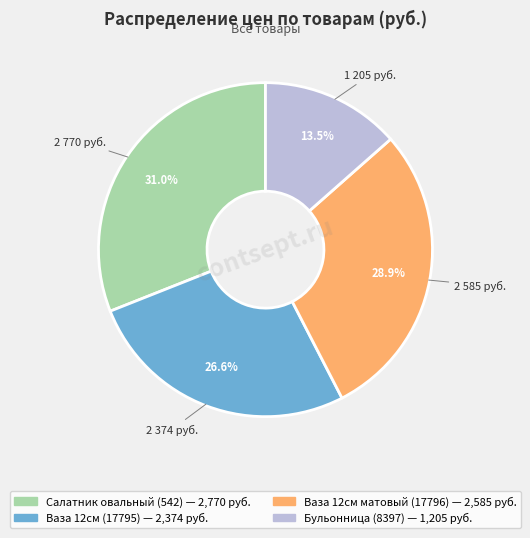

Count the number of slices in the pie.

4